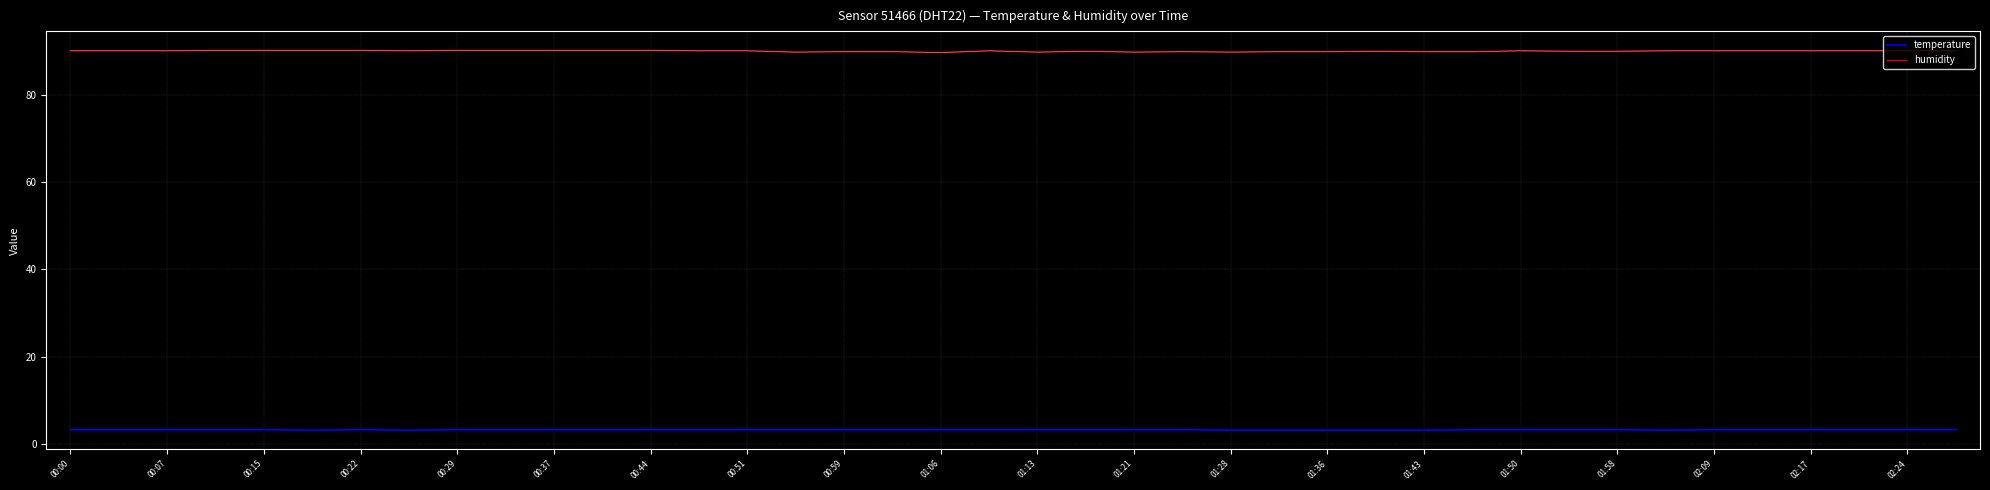

Which series has the widest spread of values?

humidity